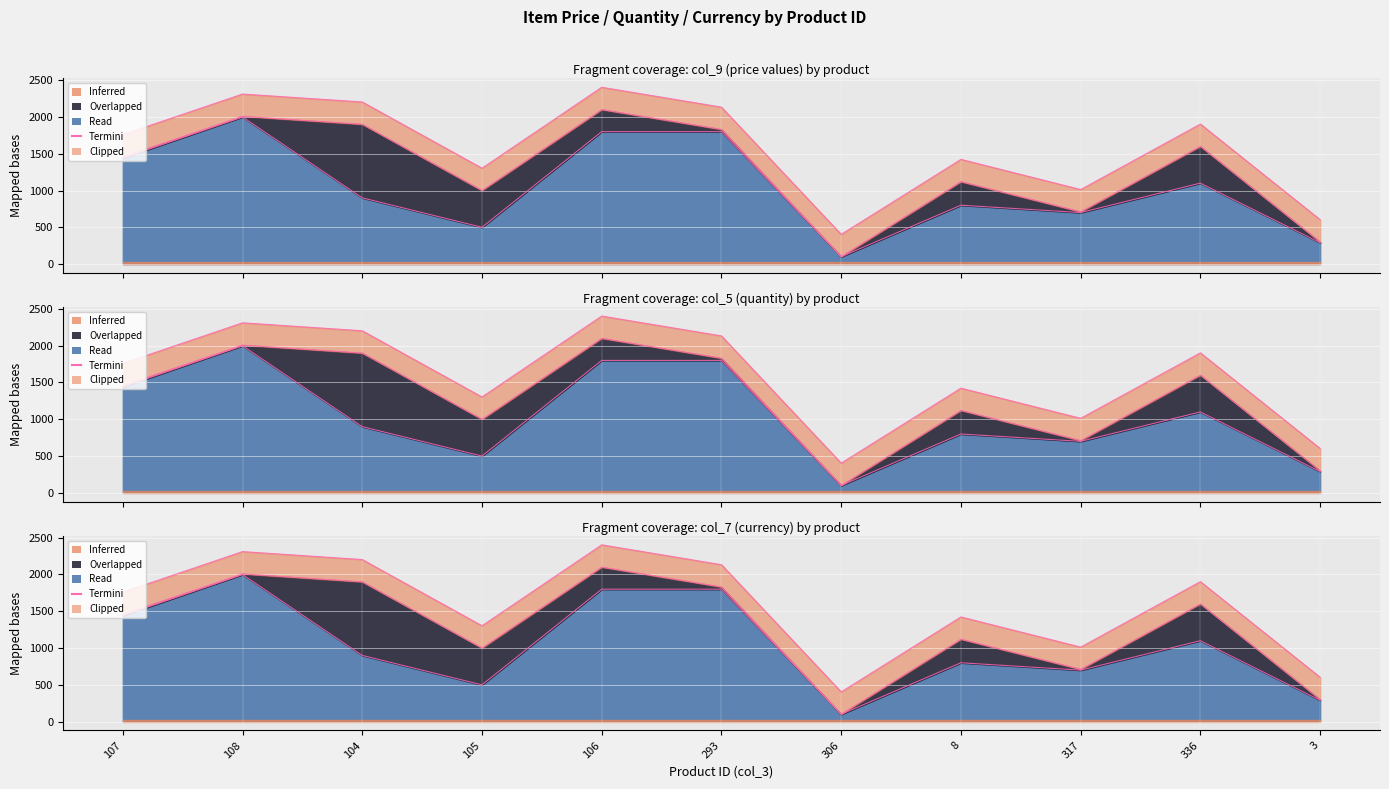

What is the difference between the second highest and minimum values in the col_5 (qty) series?

499